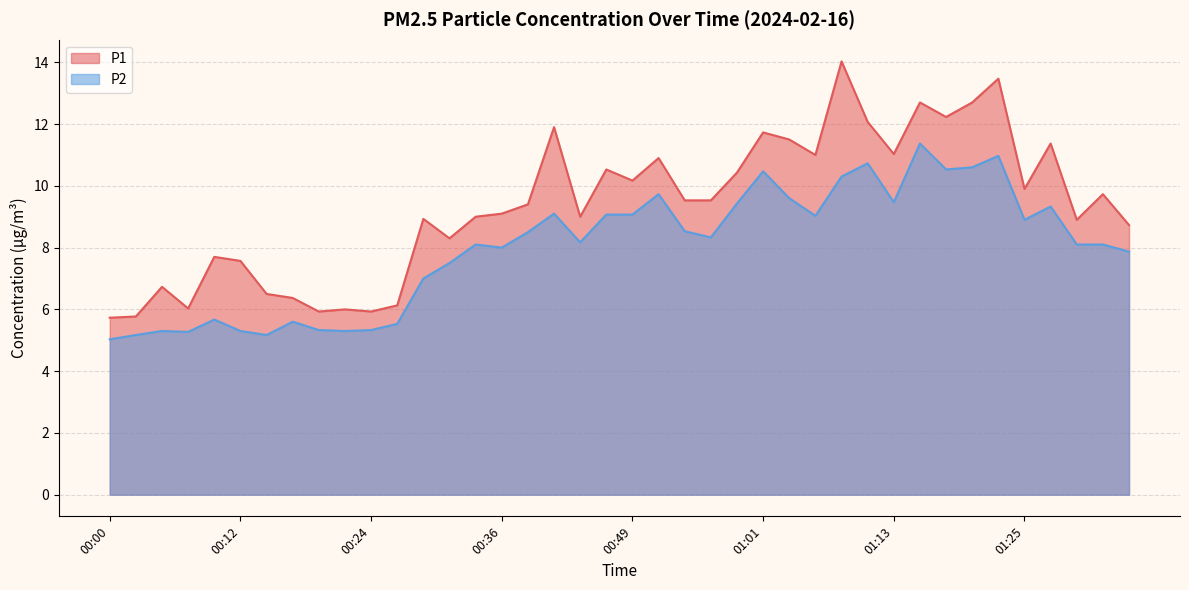

At which category does P2 reach its first local peak?

00:05